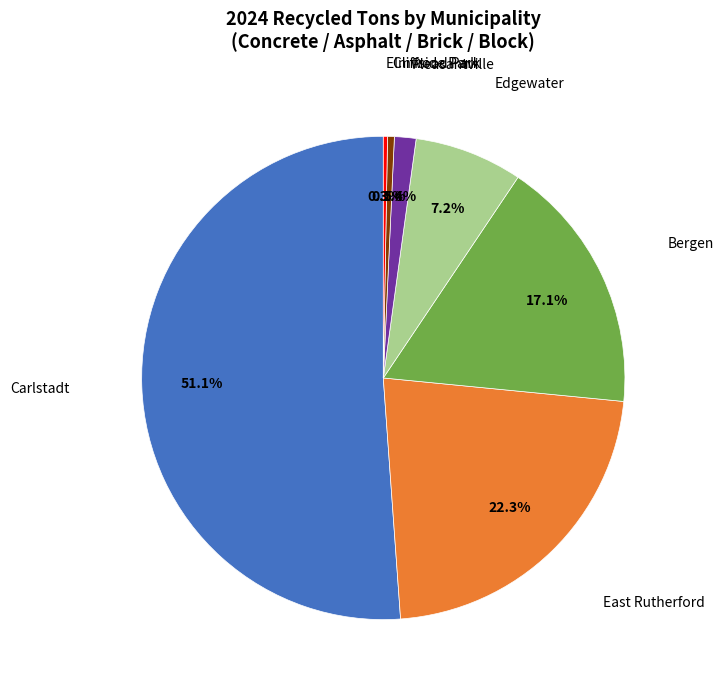

Count the number of slices in the pie.

7